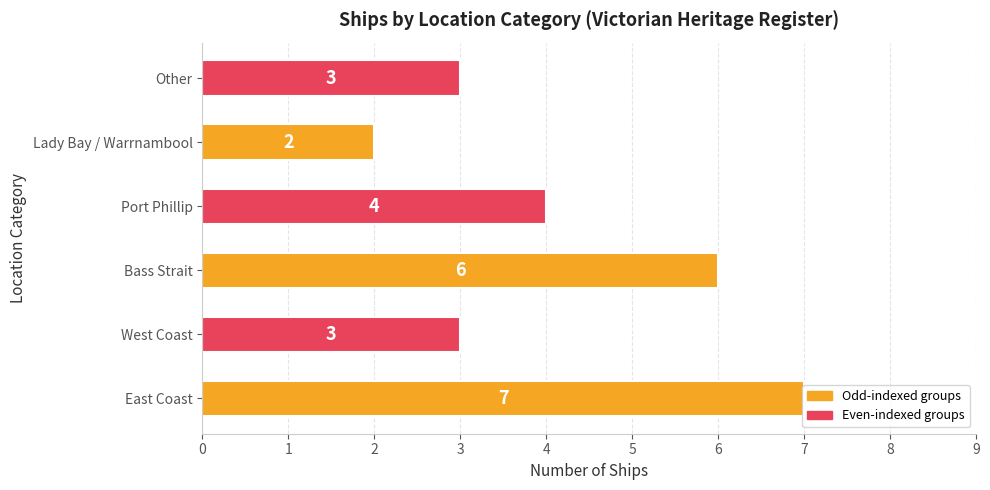

Does the chart contain stacked bars?

No